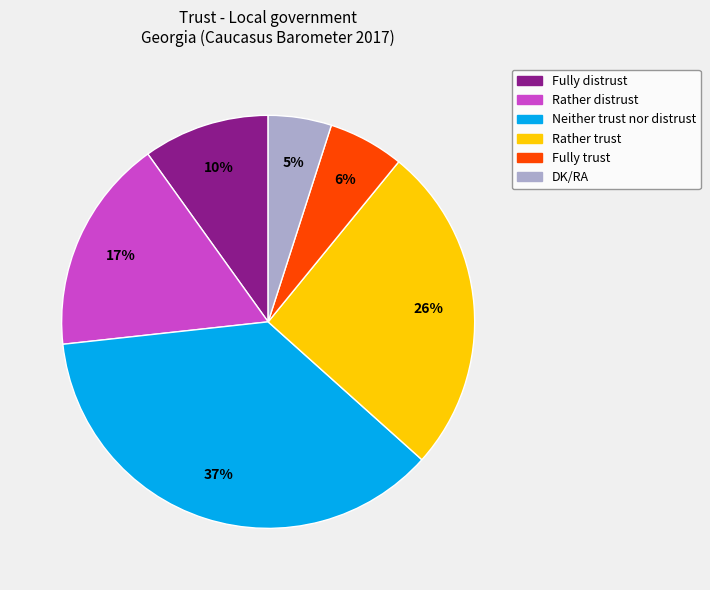

How many slices are in this pie chart?

6